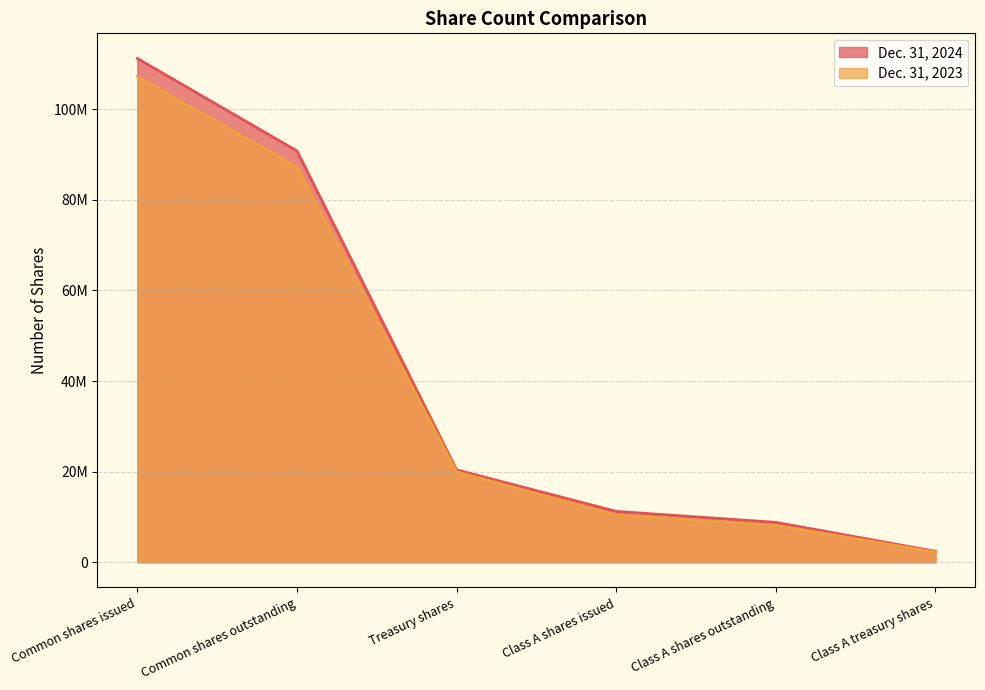

The Dec. 31, 2024 series shows 11237386 at Class A shares issued. True or false?

True